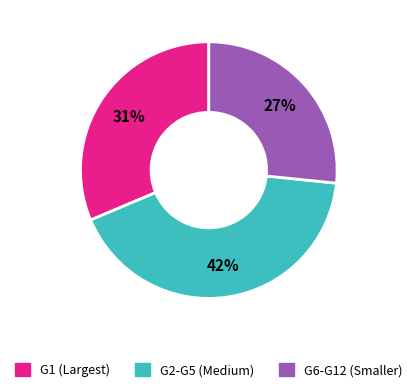

Does any single category account for the majority?

No